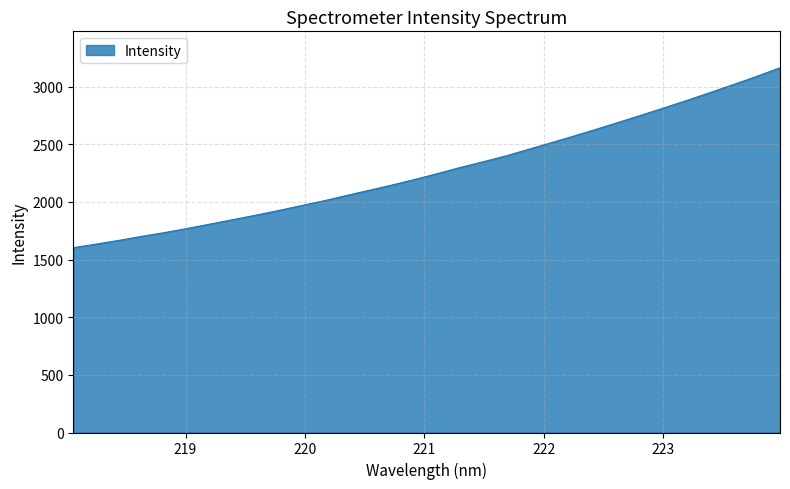

What is the smallest value displayed?

1603.5